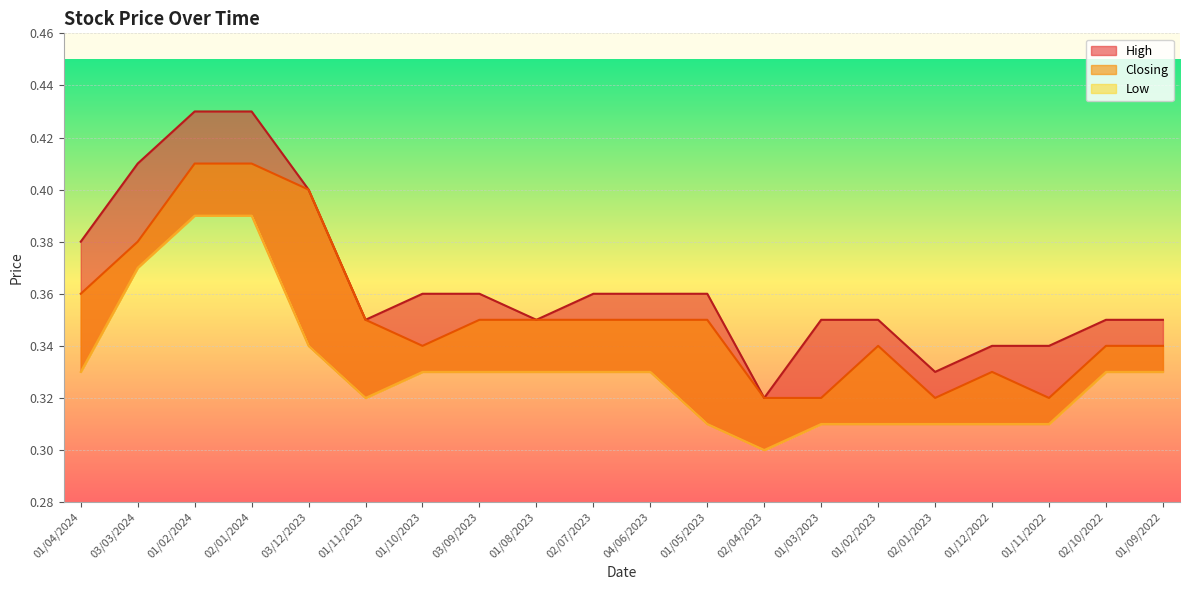

True or false: Low and High intersect in this chart.

False